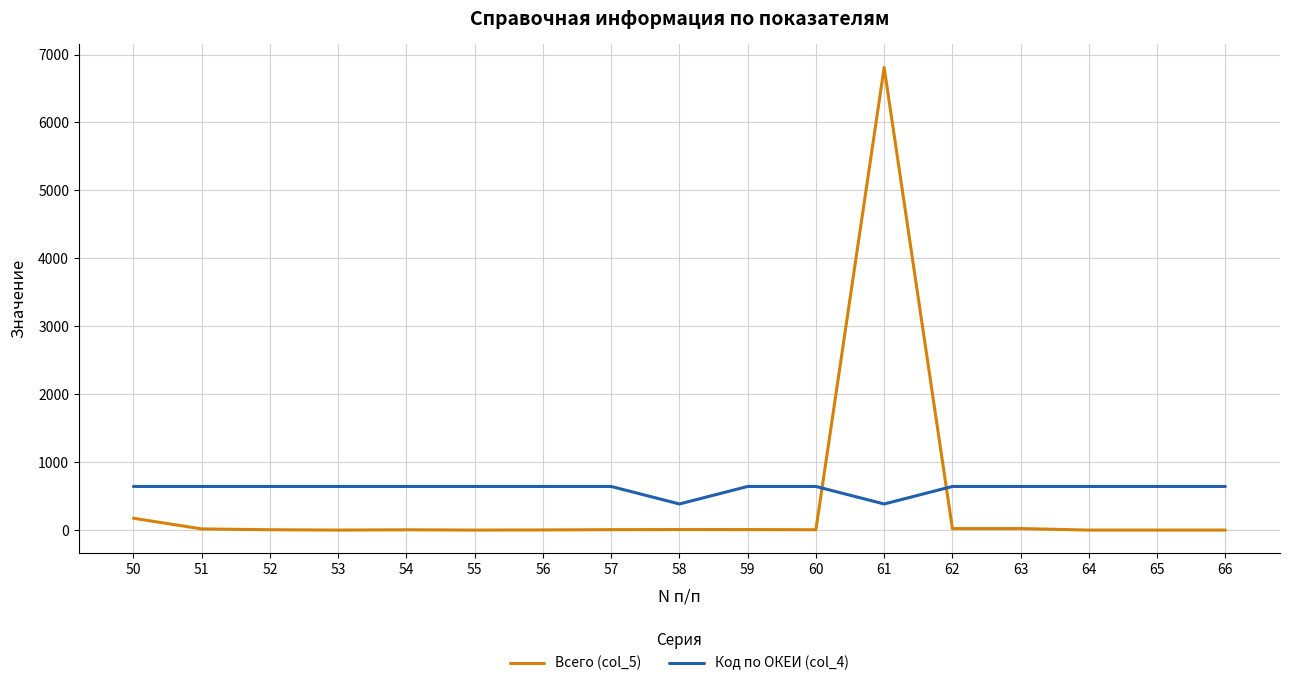

Is this an area chart (filled region under the line)?

No